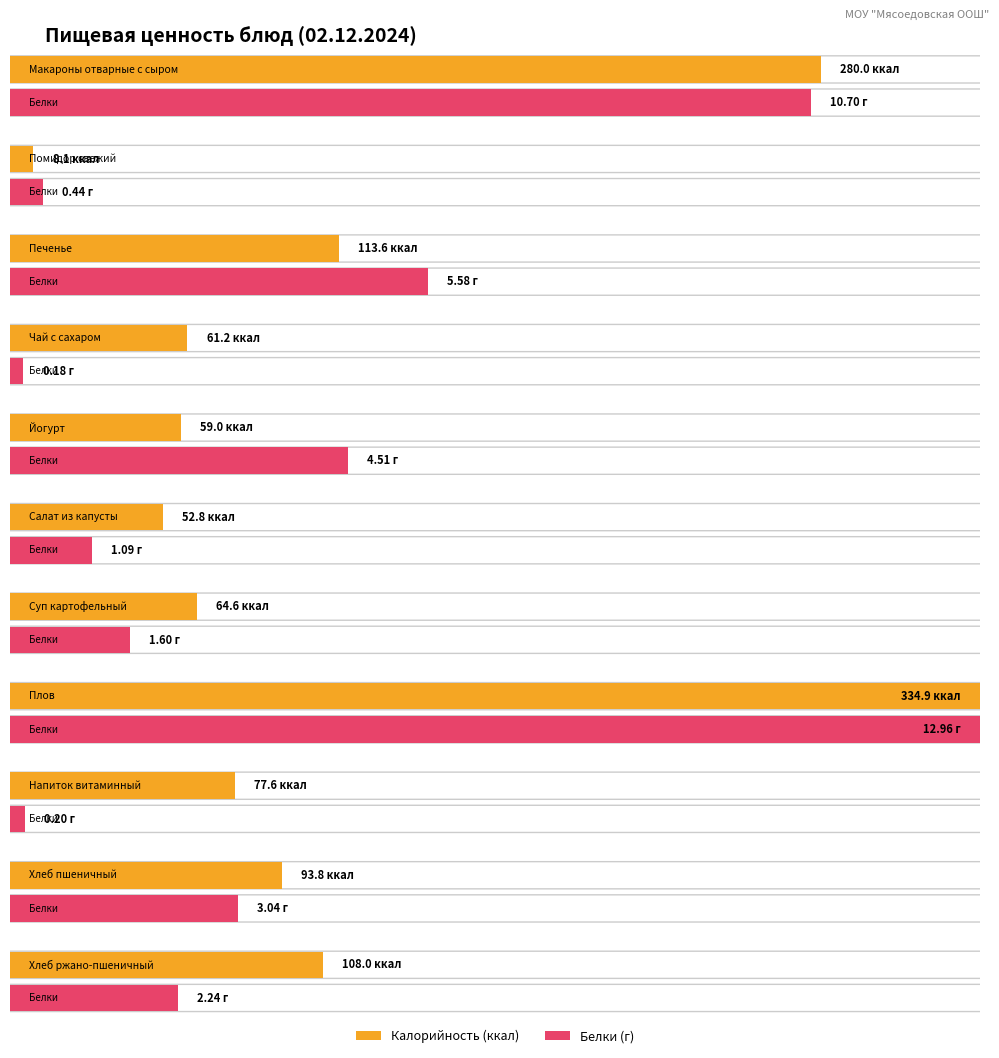

What is the highest value of the Калорийность series?

334.9